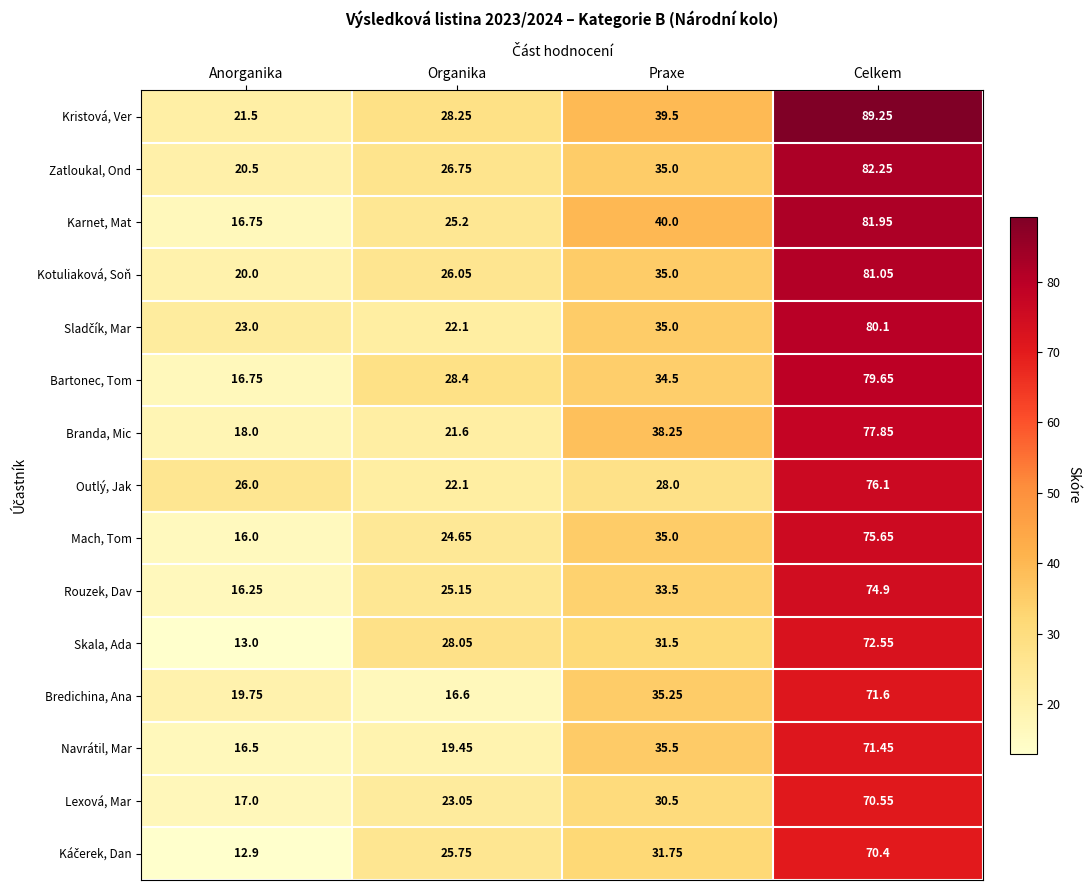

Between Anorganika and Celkem, which series saw the biggest shift?

Kristová, Ver